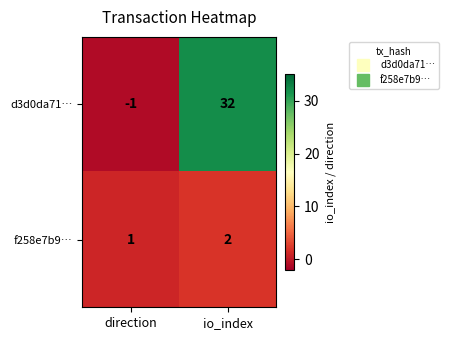

What is the maximum value shown in the chart?

32